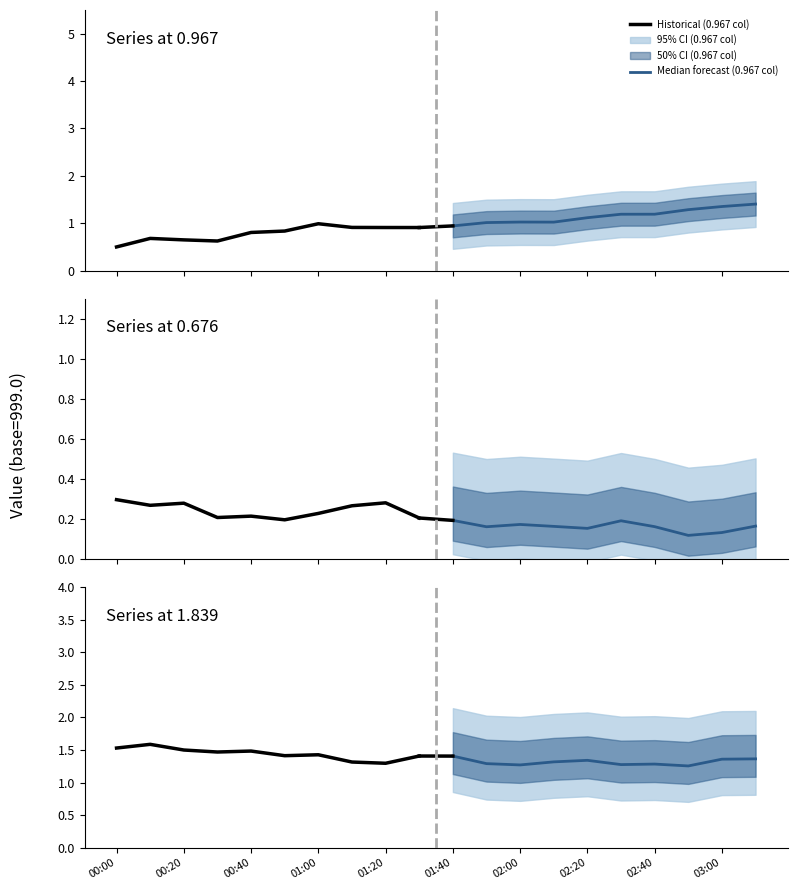

What is the difference between the highest and lowest values at 02:40?

0.1